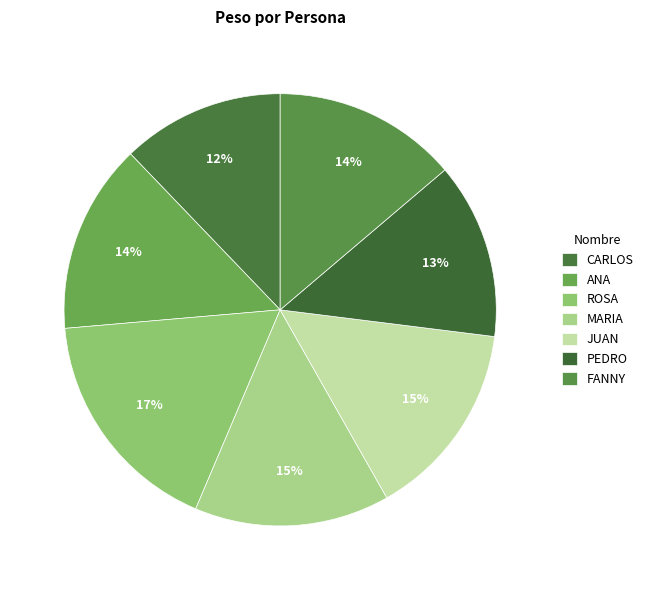

How many slices are in this pie chart?

7